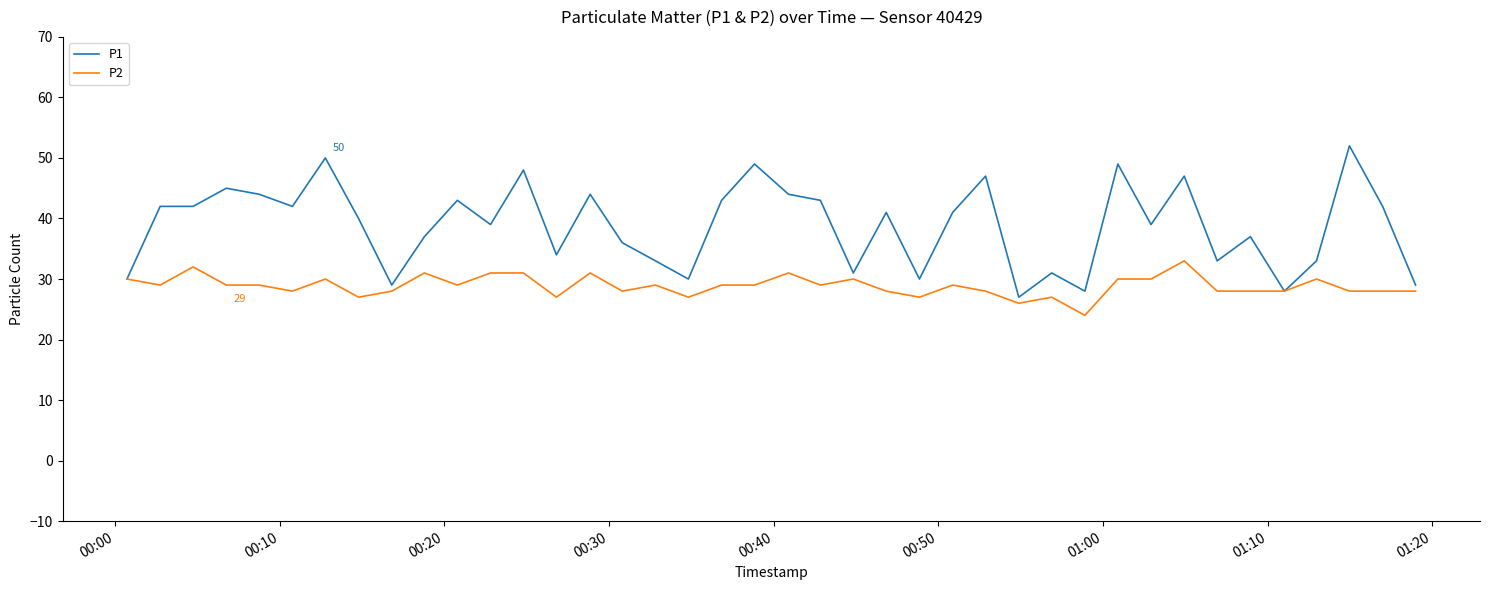

What is the greatest value displayed?

52